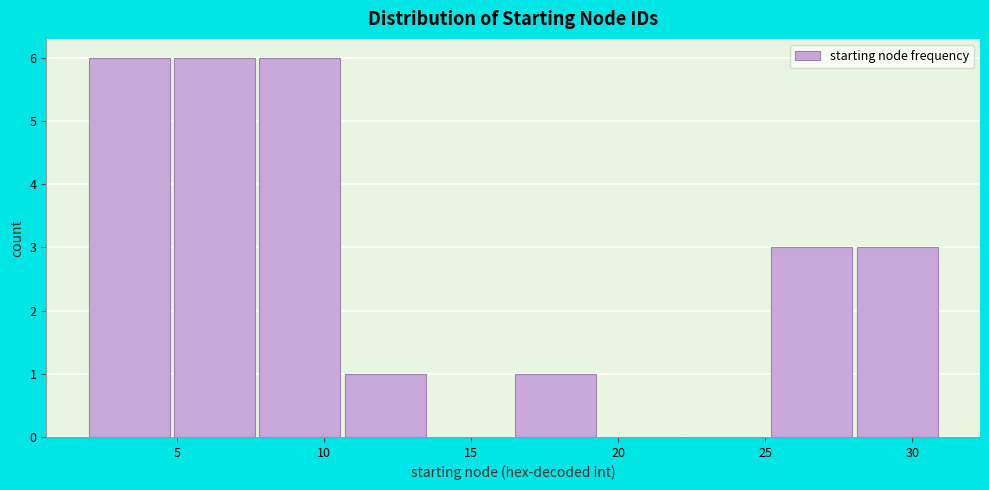

Reading left to right, transcribe this chart: for each bar, give the range it covers on the x-axis and its height. Neither the bar edges nor the heights are printed on the chart, so give them approximately, as read against the axes.

2.0 to 4.9: 6
4.9 to 7.8: 6
7.8 to 10.7: 6
10.7 to 13.6: 1
13.6 to 16.5: 0
16.5 to 19.4: 1
19.4 to 22.3: 0
22.3 to 25.2: 0
25.2 to 28.1: 3
28.1 to 31.0: 3